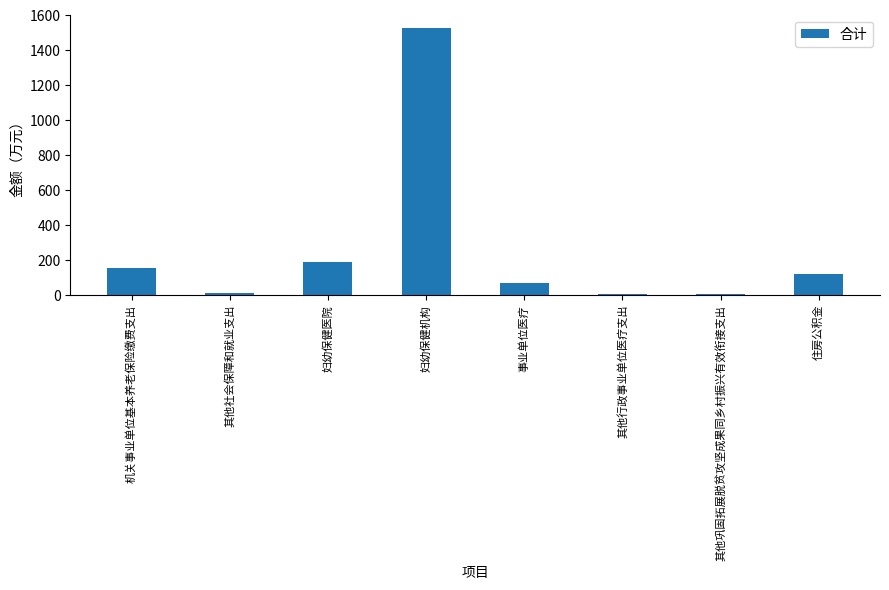

Is it true that the value at 妇幼保健医院 is 96.5?

False